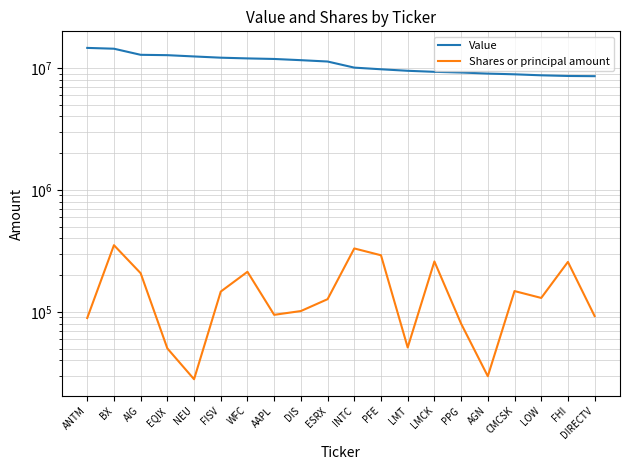

Rank the categories by Shares or principal amount value from highest to lowest.

BX, INTC, PFE, LMCK, FHI, WFC, AIG, CMCSK, FISV, LOW, ESRX, DIS, AAPL, DIRECTV, ANTM, PPG, LMT, EQIX, AGN, NEU